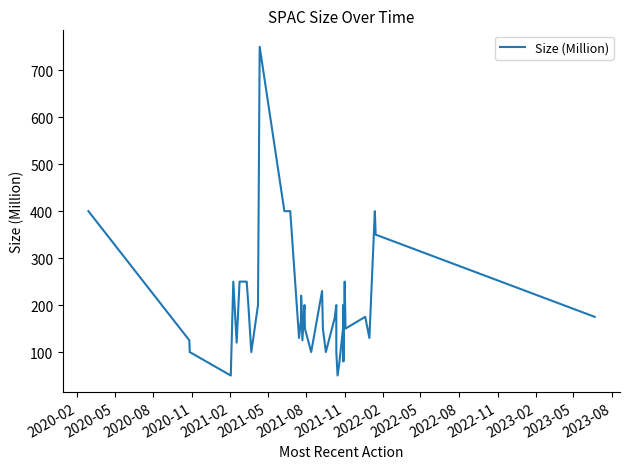

True or false: the data has more than 2 interior local peaks.

True